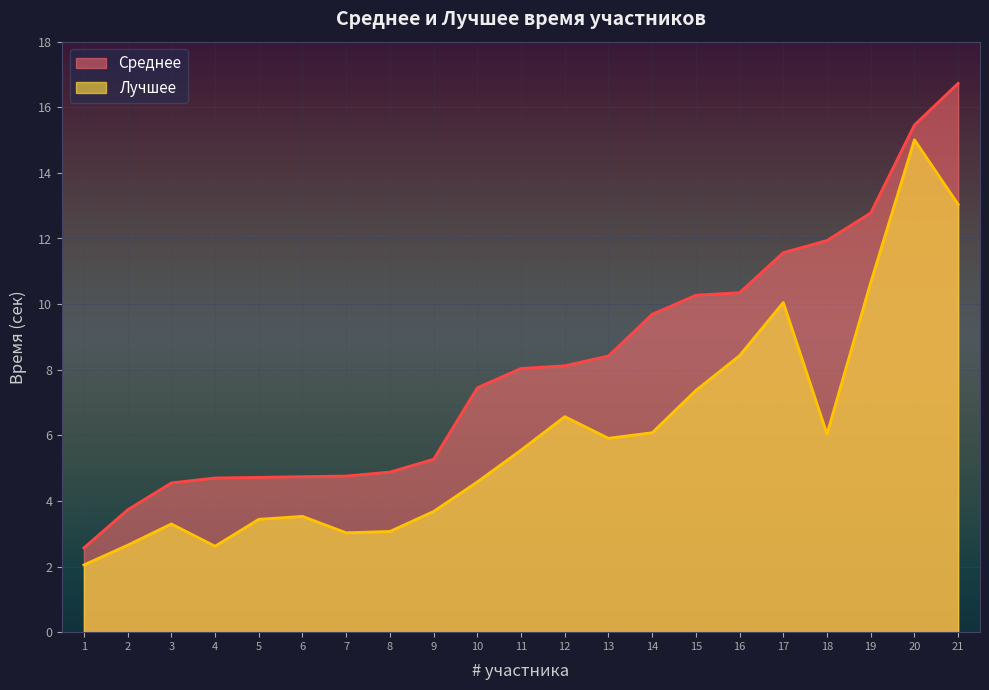

What is the total value across all series at 18?

18.0